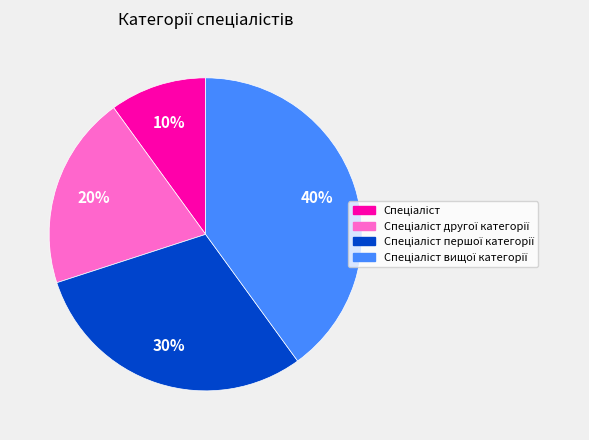

Is there a majority slice in this chart?

No